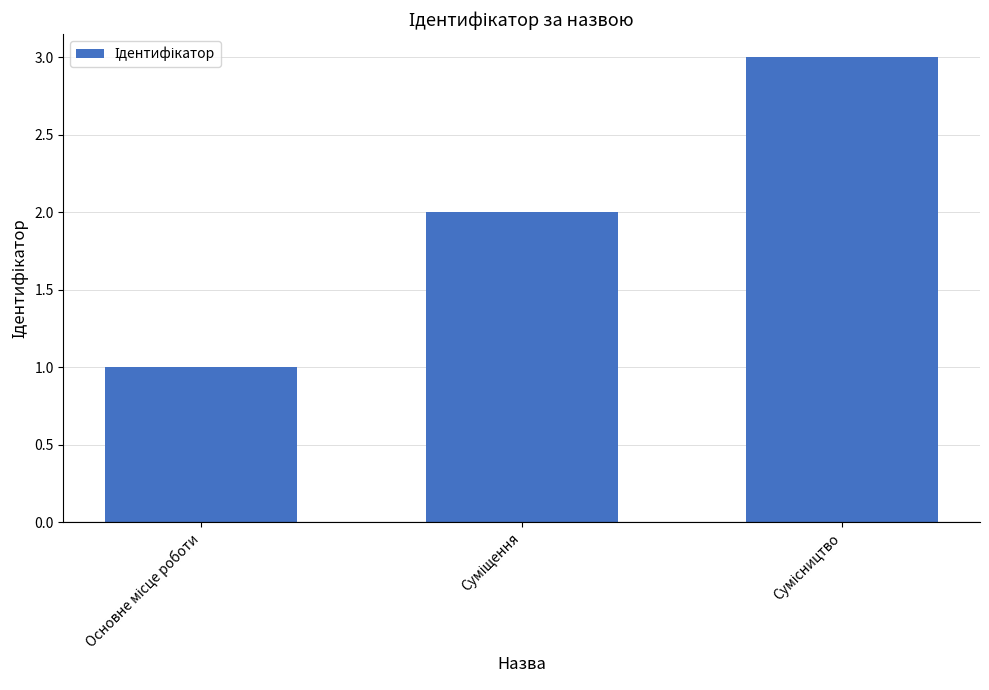

What is the maximum value shown in the chart?

3